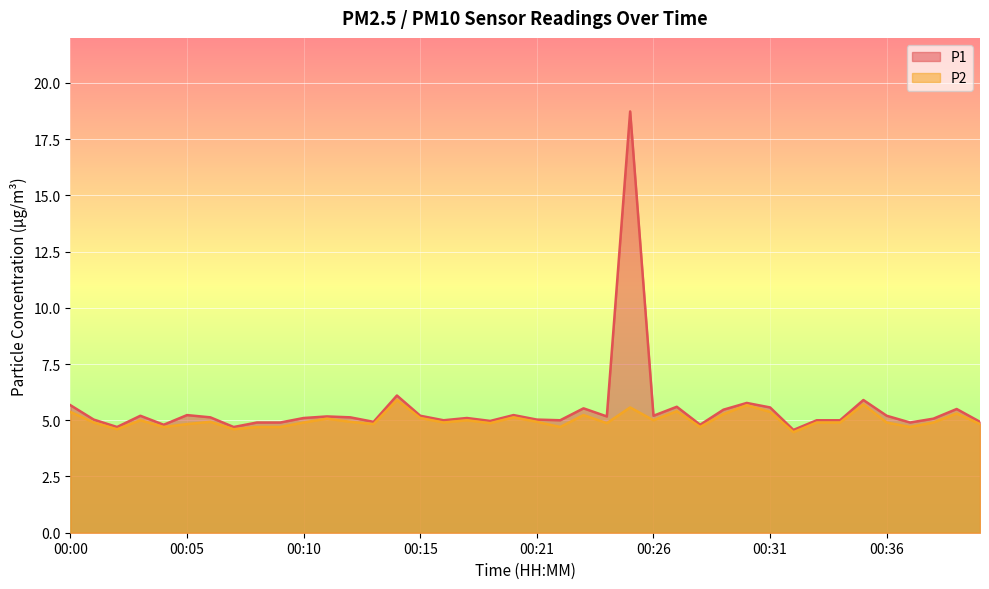

True or false: P2 and P1 intersect in this chart.

False